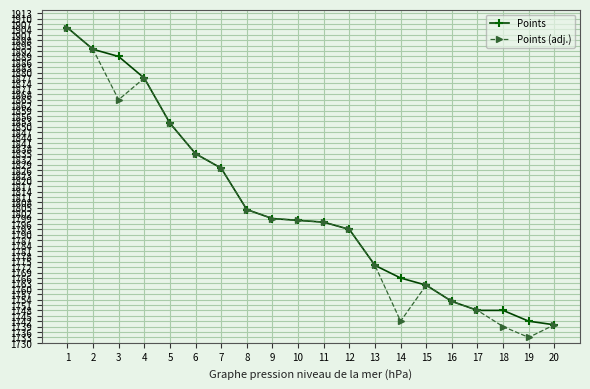

Which series has the largest range (max minus min)?

Points (adj.)